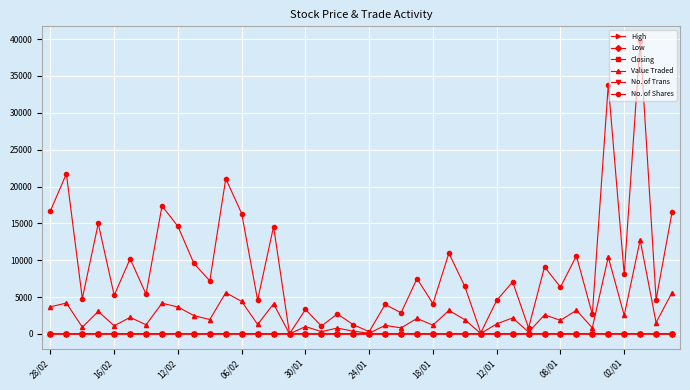

What is the smallest value displayed?

0.2